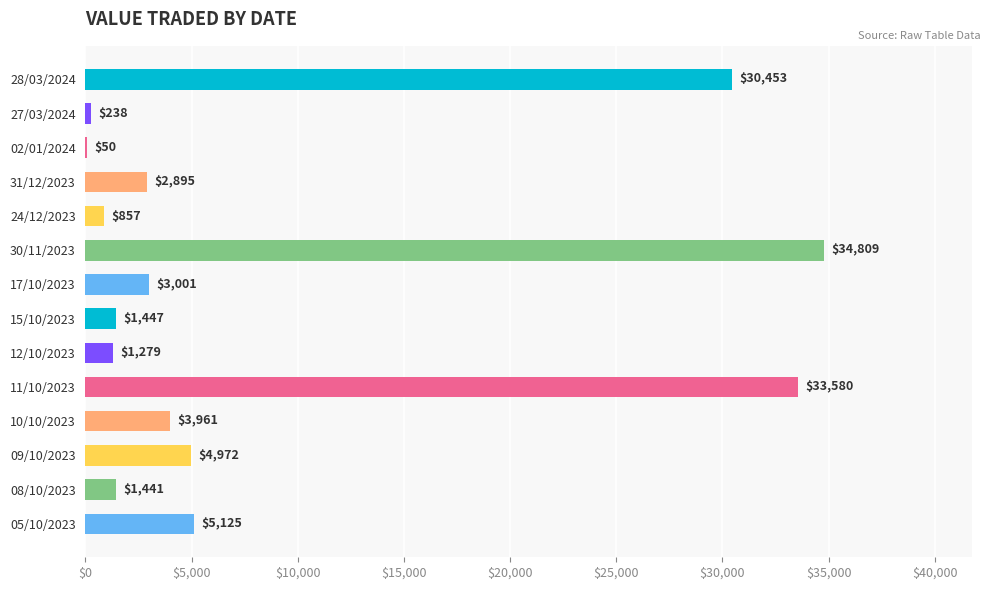

At which label is the value closest to 17429?

05/10/2023